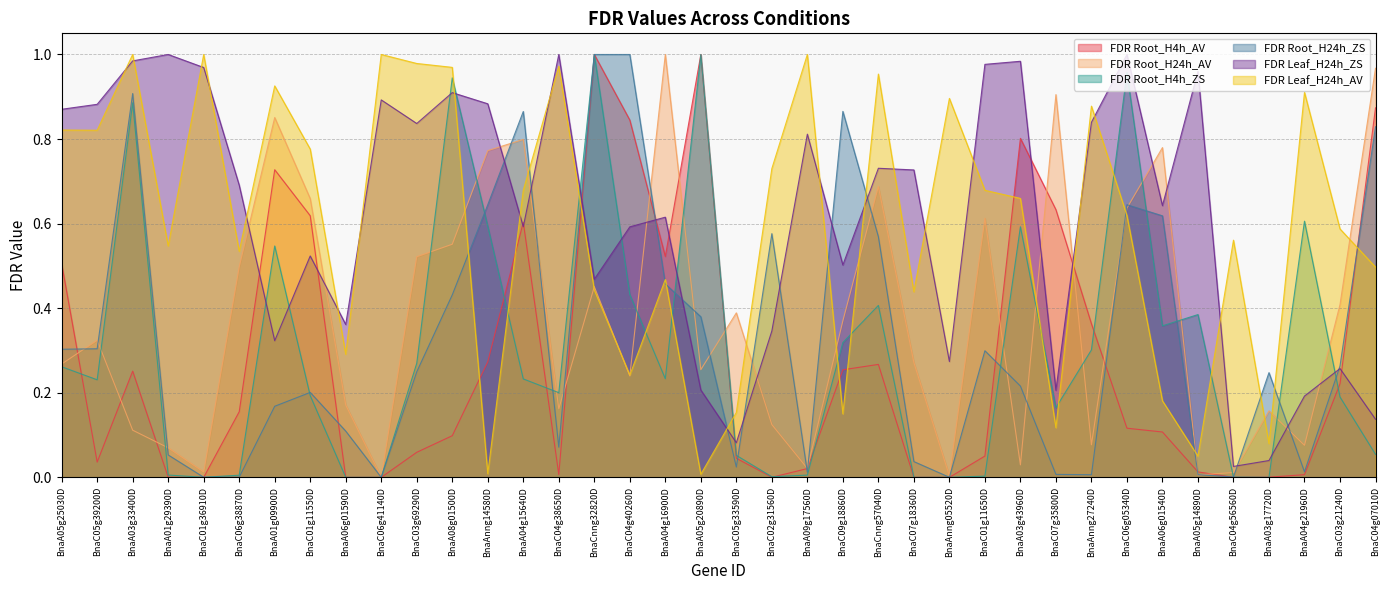

What is the label of the 7th point from the right?

BnaA06g01540D